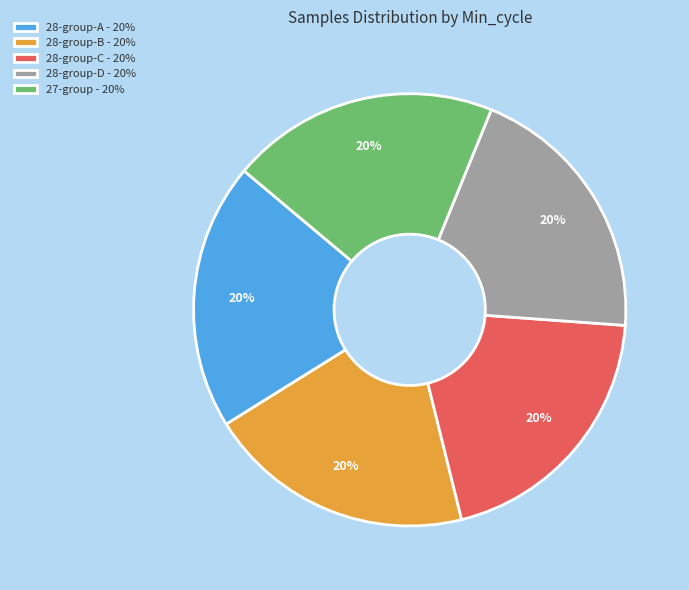

The 28-group-D - 20% slice represents 31% of the pie. True or false?

False